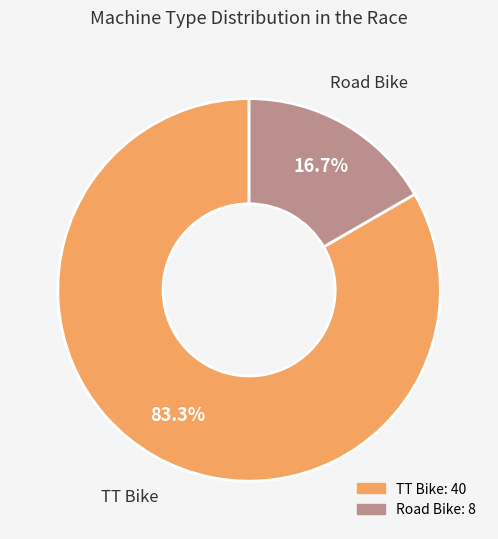

Approximately how many times larger is the value at TT Bike compared to Road Bike?

5.0